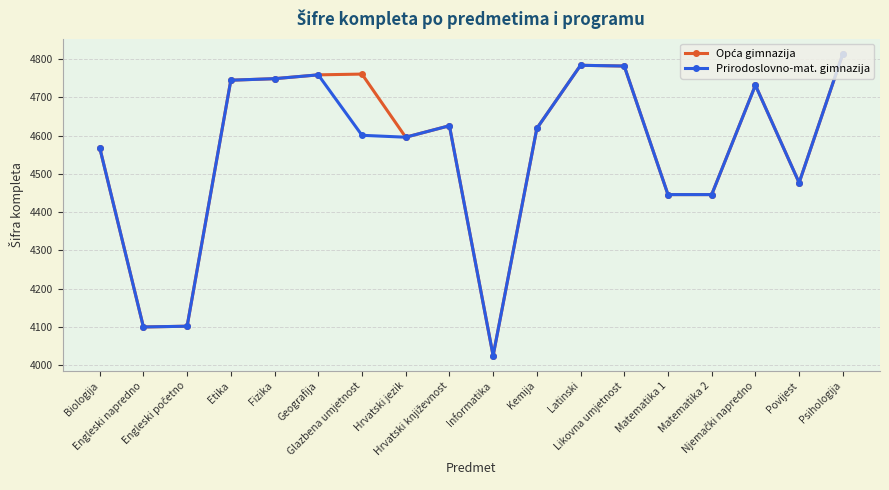

The value of Prirodoslovno-mat. gimnazija at Likovna umjetnost is 1952. True or false?

False